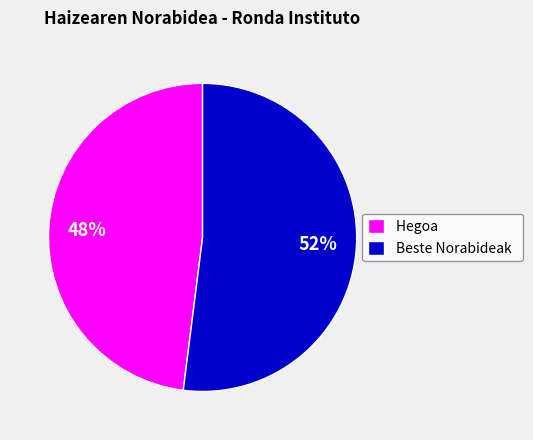

Is there any slice that represents more than half of the pie?

Yes